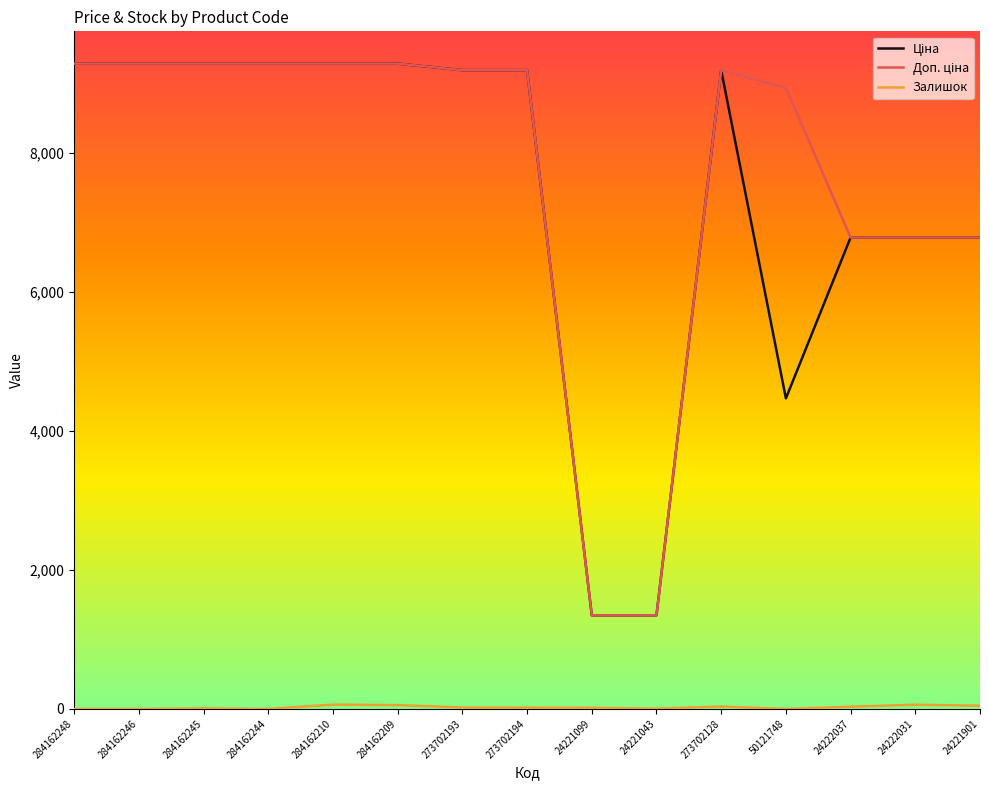

Is this an area chart (filled region under the line)?

No